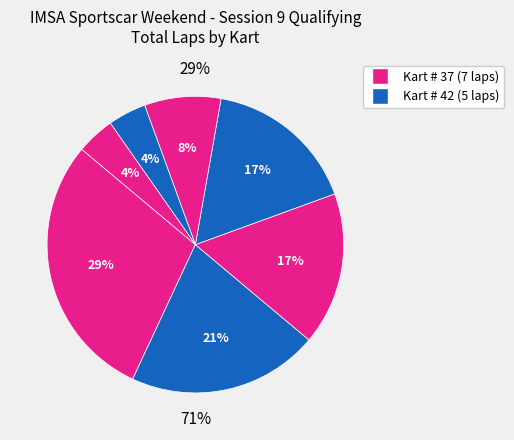

How many slices are in this pie chart?

7